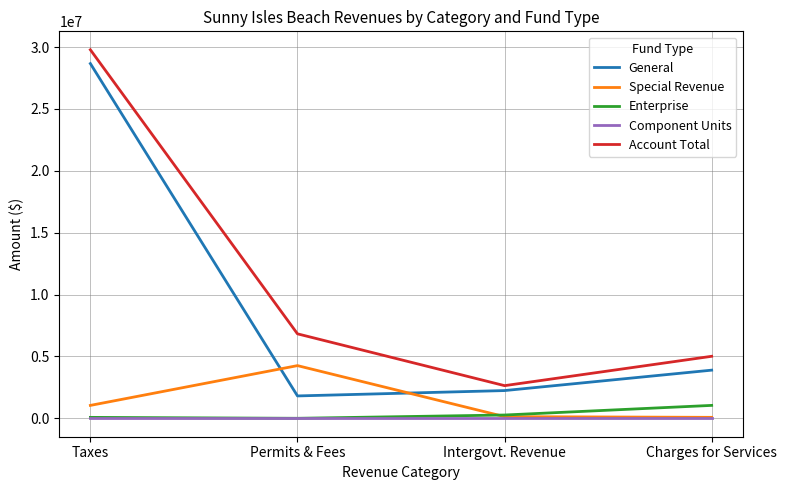

Is it true that General equals 28670082 at Taxes?

True